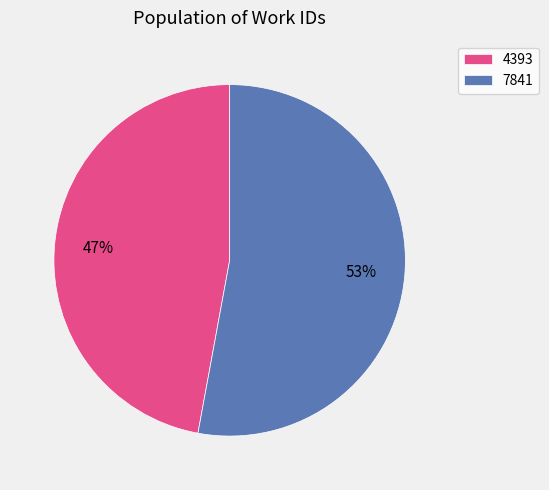

Is the sum of 7841 and 4393 greater than half?

Yes